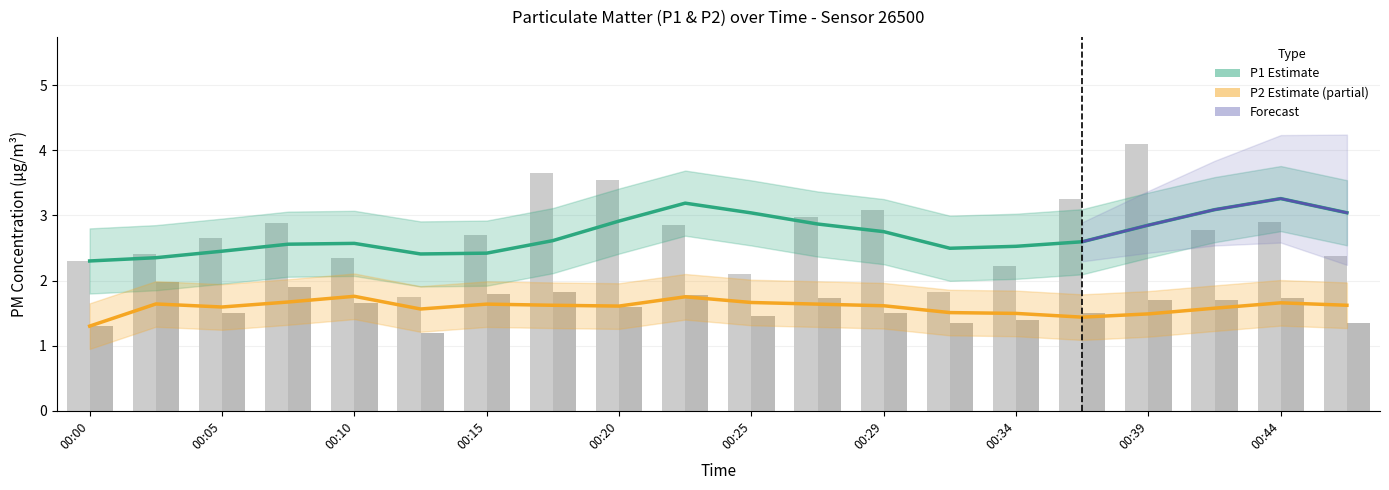

Rank the series at 00:37 from highest to lowest value.

P1, P2